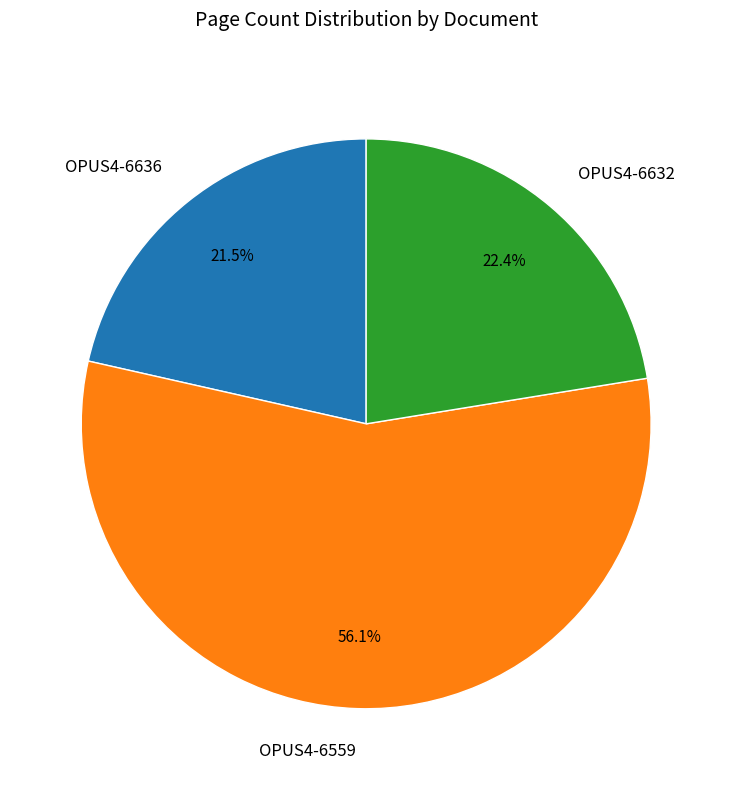

Rank the categories by value from highest to lowest.

OPUS4-6559, OPUS4-6632, OPUS4-6636